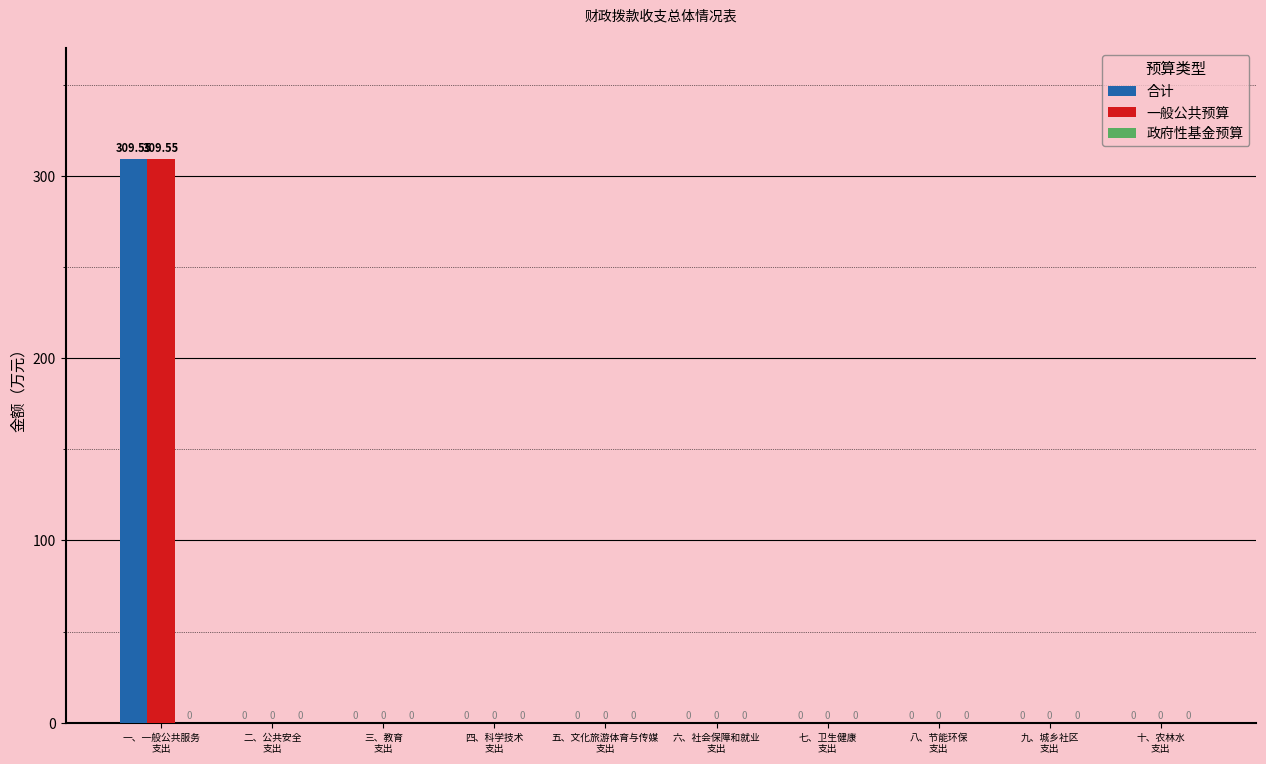

How many groups of bars are there?

10